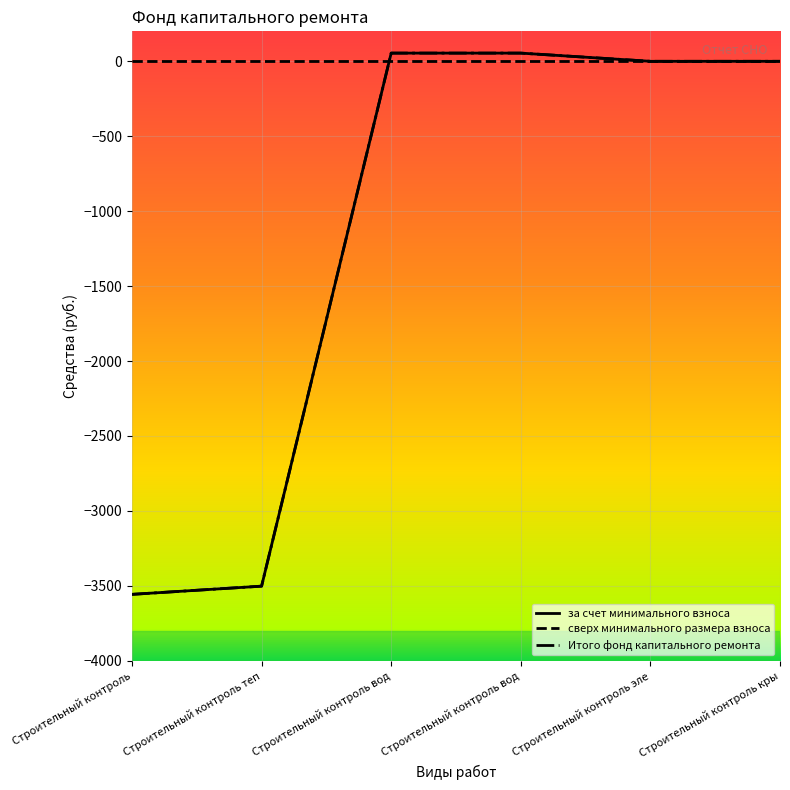

What is the label of the 6th point from the left?

Строительный контроль кры